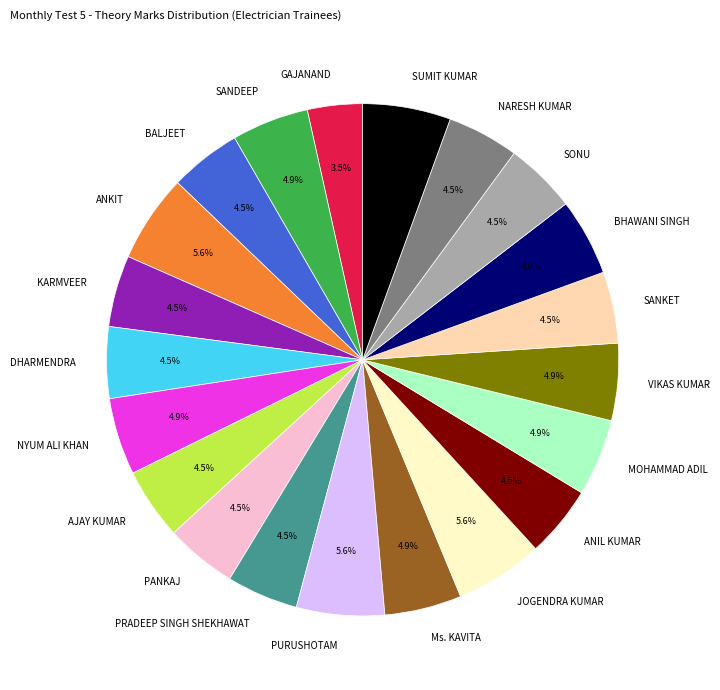

What percentage do JOGENDRA KUMAR and ANIL KUMAR together represent?

10.1%